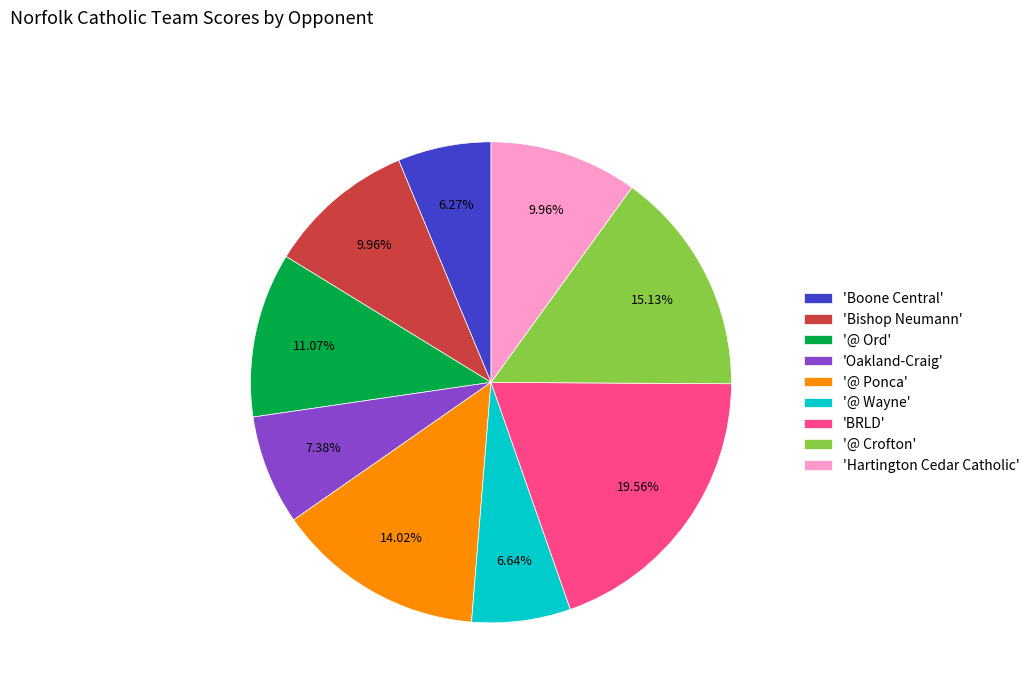

Is the sum of 'Bishop Neumann' and '@ Crofton' greater than half?

No